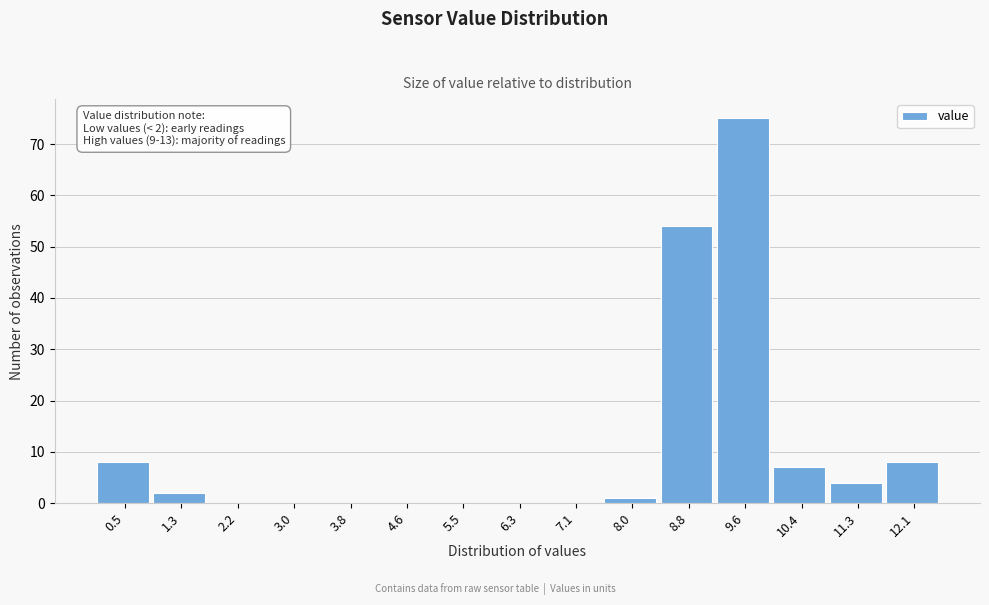

Reading right to left, what are all the values shown in this chart?

12.1=8	11.3=4	10.4=7	9.6=75	8.8=54	8.0=1	7.1=0	6.3=0	5.5=0	4.6=0	3.8=0	3.0=0	2.2=0	1.3=2	0.5=8